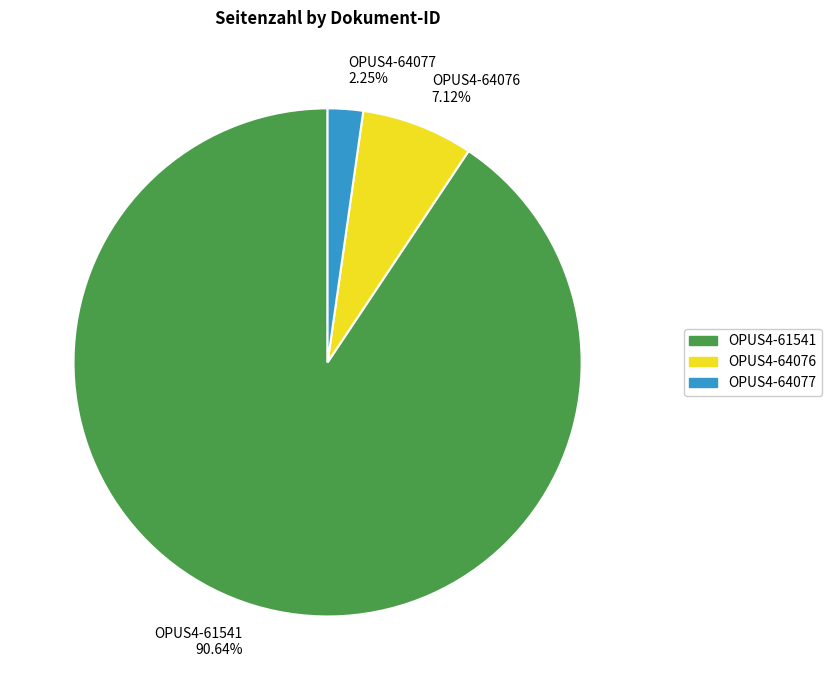

What percentage is NOT represented by OPUS4-64076?

92.9%